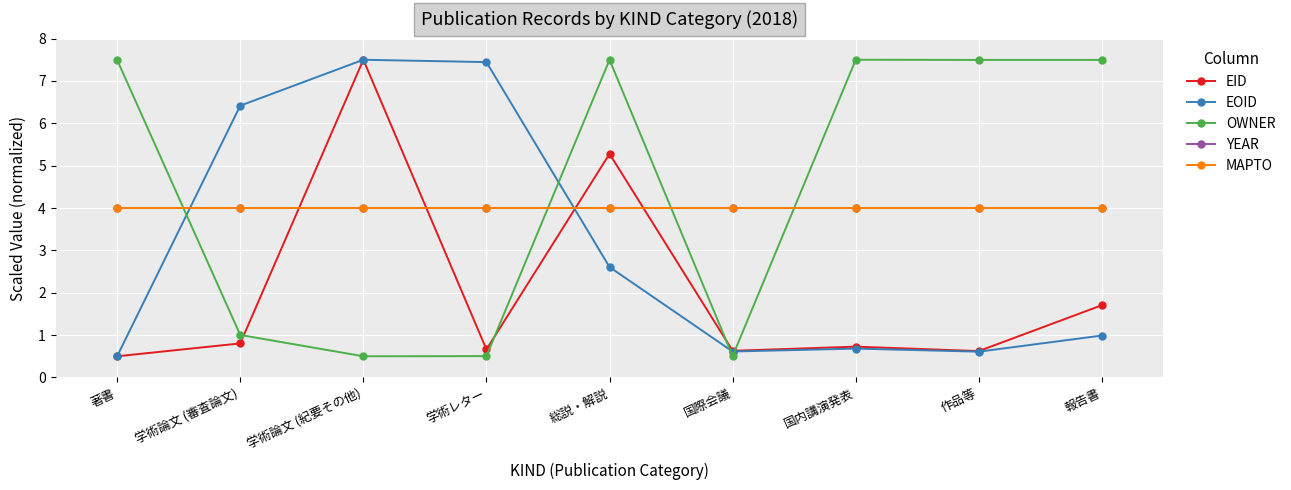

Which series has the widest spread of values?

EID